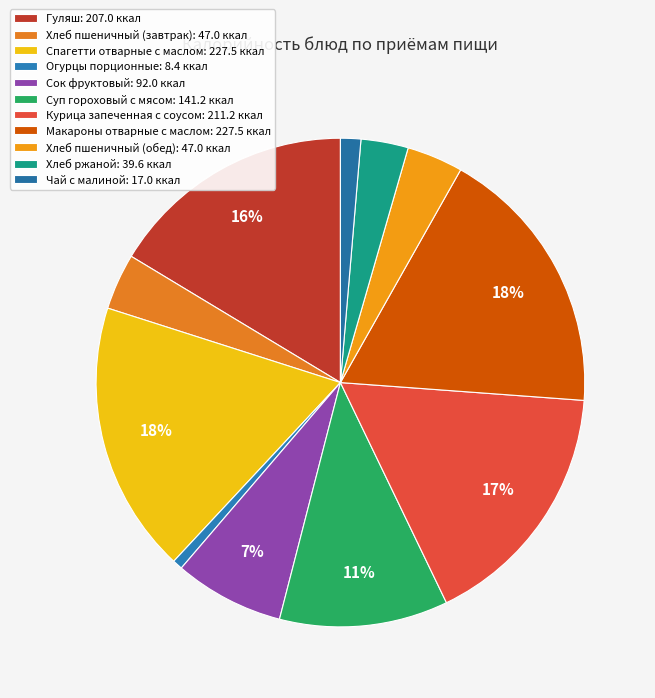

How many slices are in this pie chart?

11